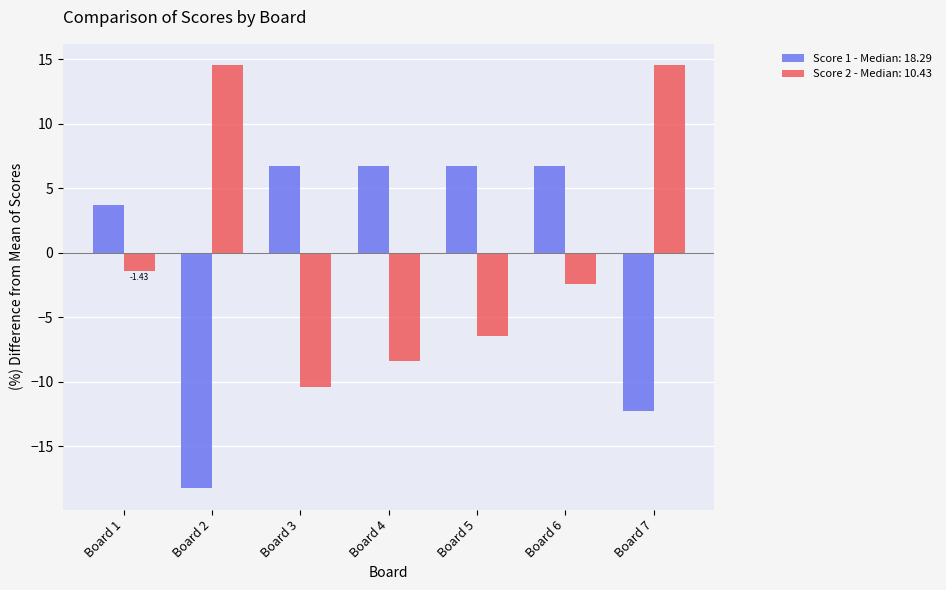

What is the maximum value shown in the chart?

14.6